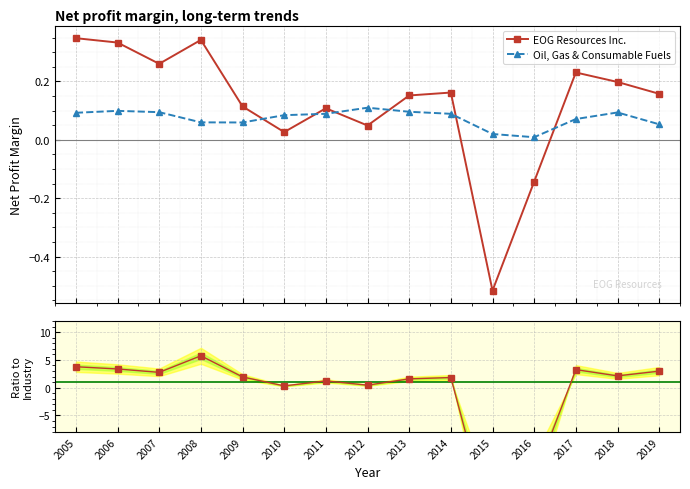

What is the total value across all series at 2017?

3.5